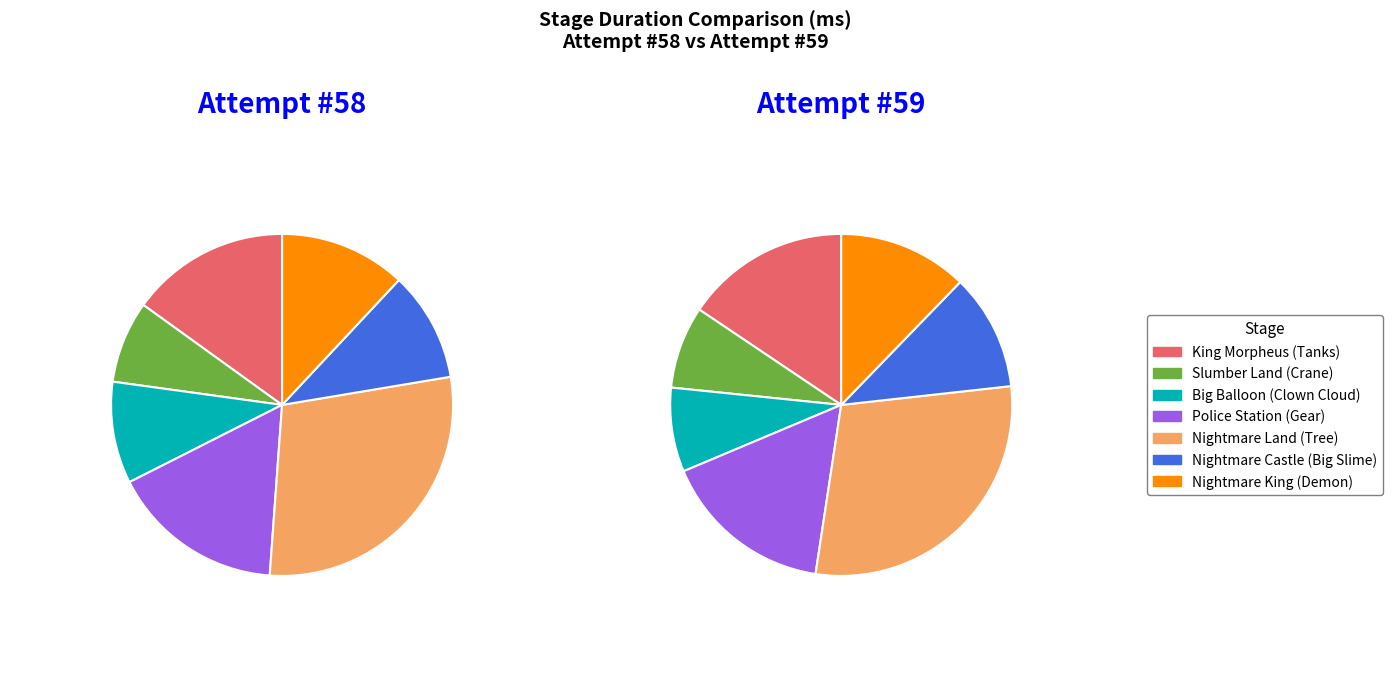

True or false: Stage 5: Nightmare Land (Tree) accounts for 29% of the total.

True